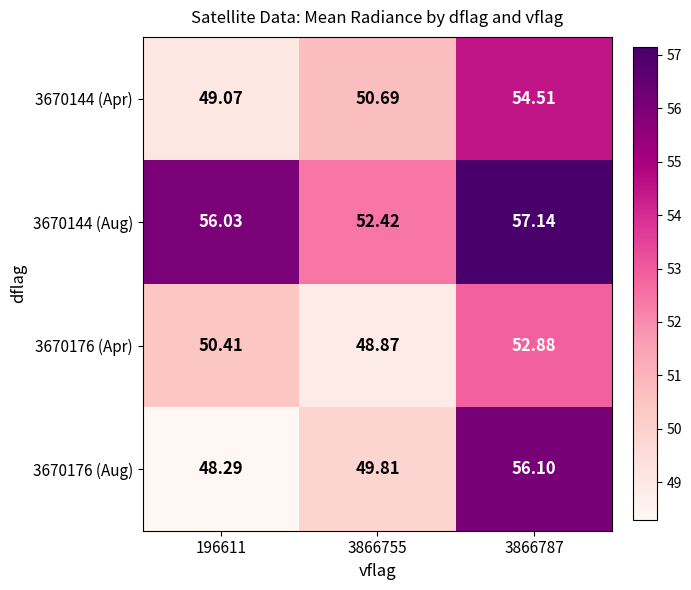

Is the value of 3670176 (Apr) at 3866755 greater than the value of 3670176 (Aug) at 3866787?

No